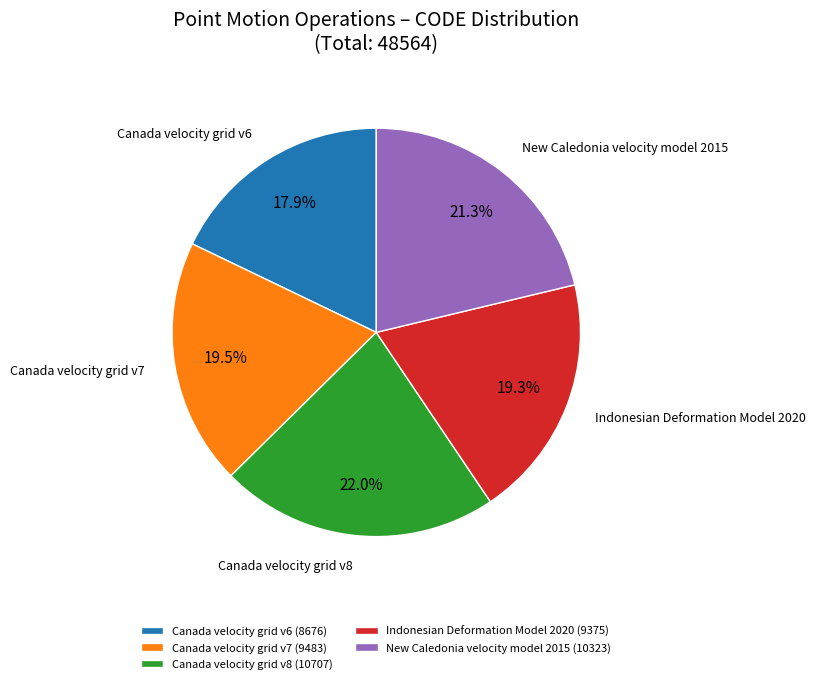

Which category has the smallest portion of the pie?

Canada velocity grid v6